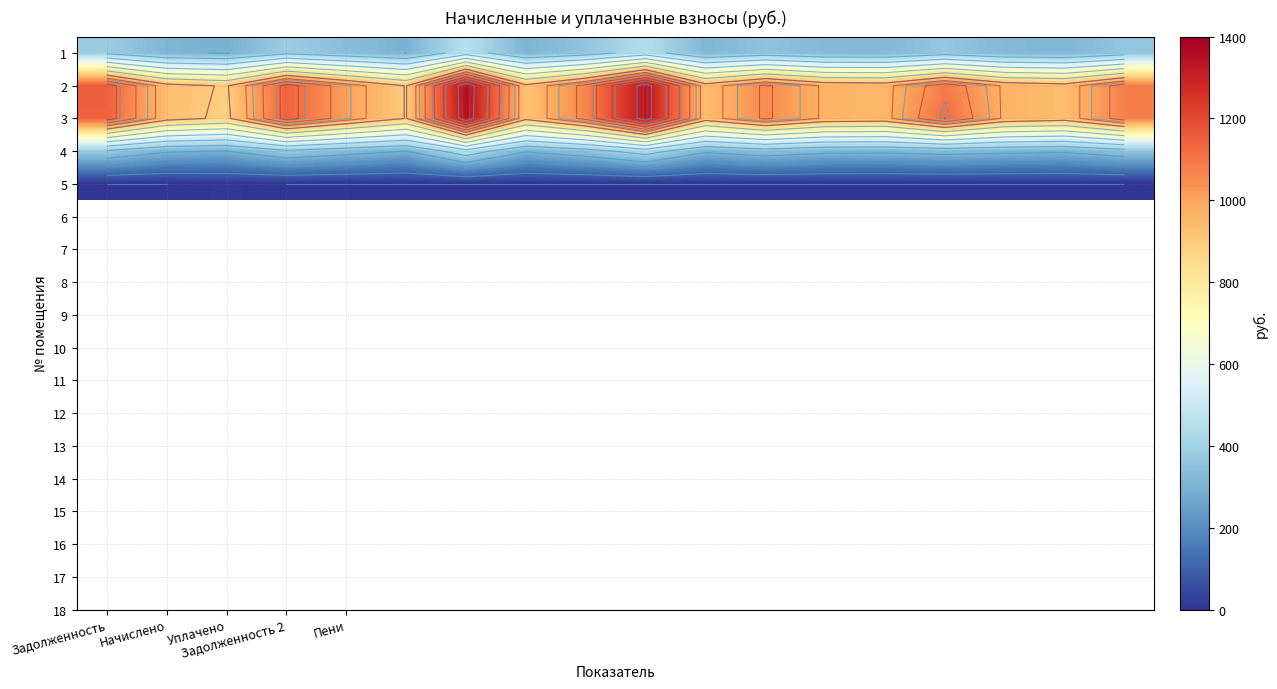

Which series has the largest total across all categories?

3